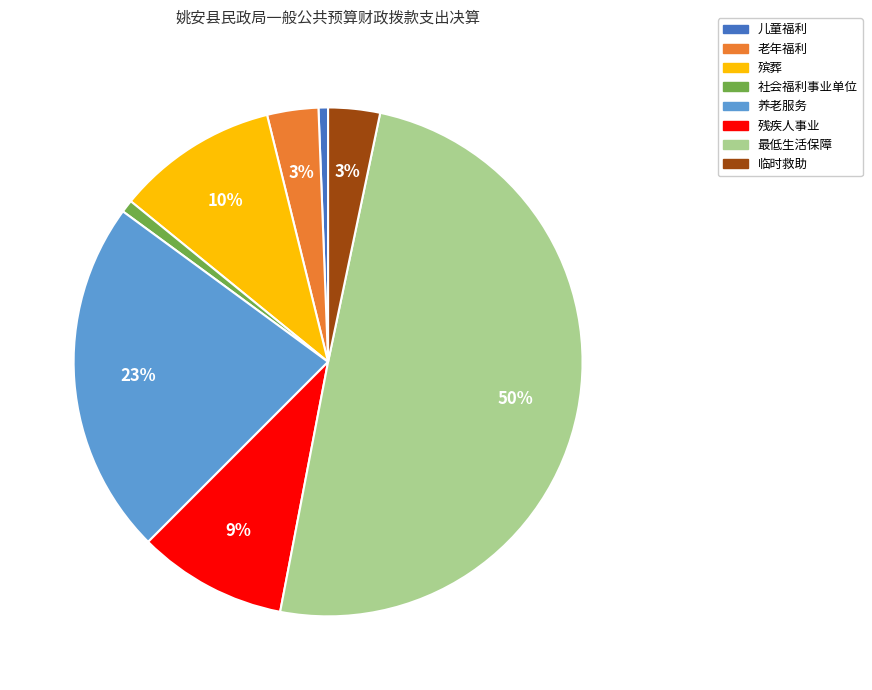

What is the ratio of the value at 养老服务 to the value at 最低生活保障?

0.5